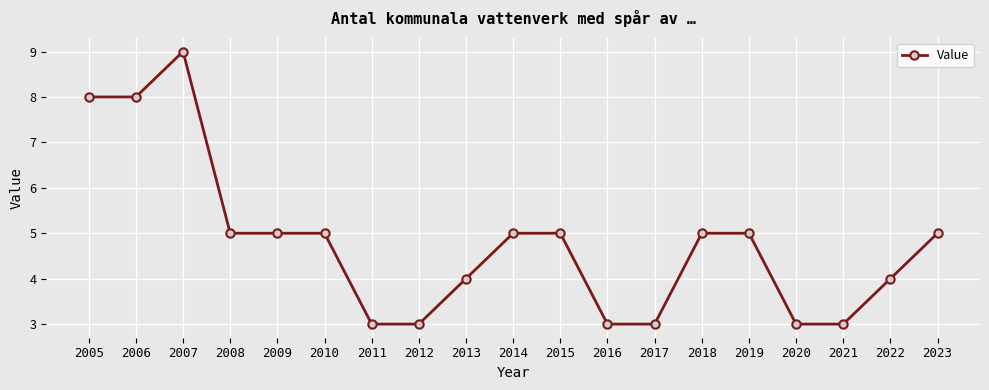

Reading left to right, extract all data points from this chart.

8	8	9	5	5	5	3	3	4	5	5	3	3	5	5	3	3	4	5